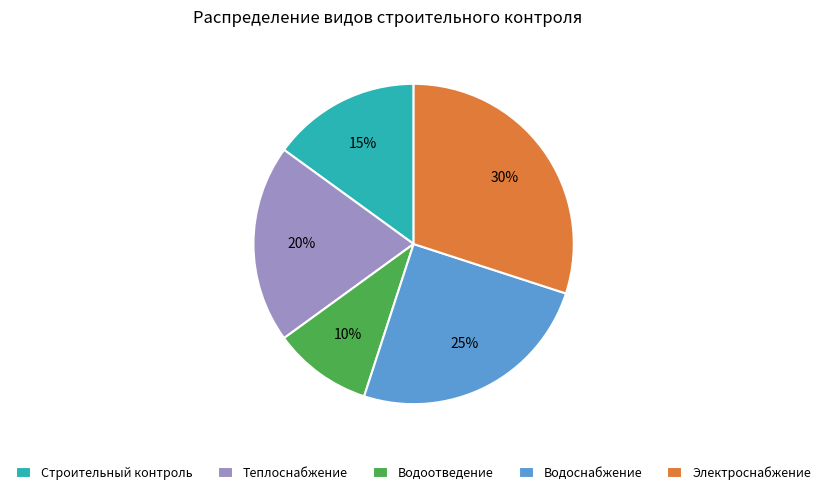

Is there any slice that represents more than half of the pie?

No